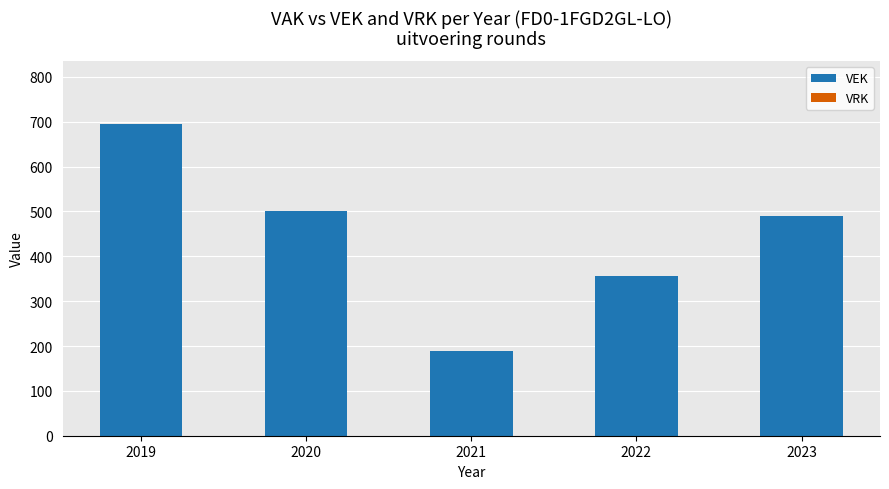

Reading left to right, transcribe all the data shown in this chart.

2019=696	2020=501	2021=189	2022=357	2023=489